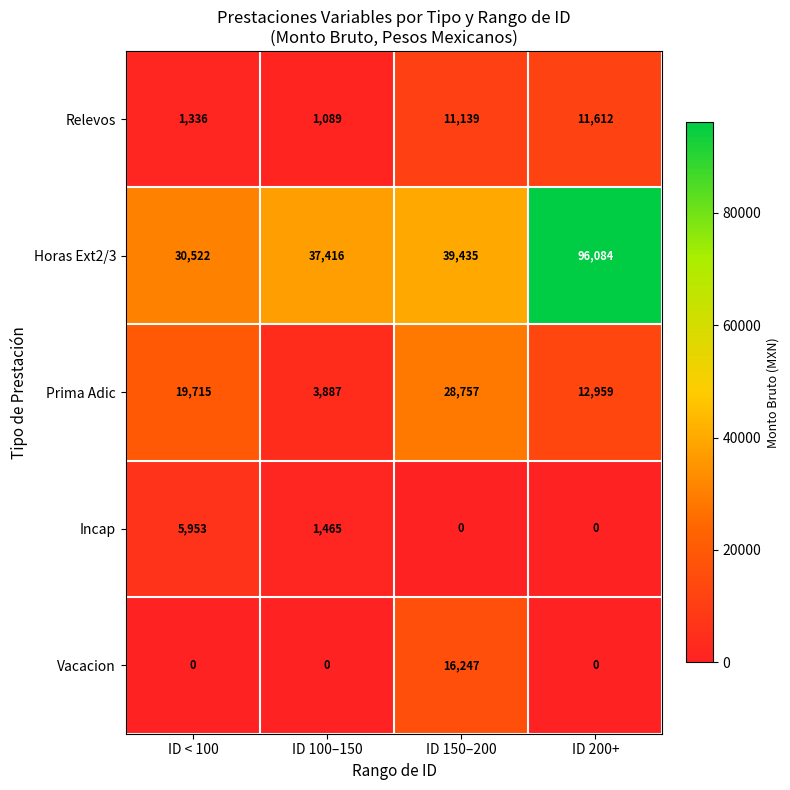

Read the Prima Adic value at ID 200+, to the nearest 100.

13000